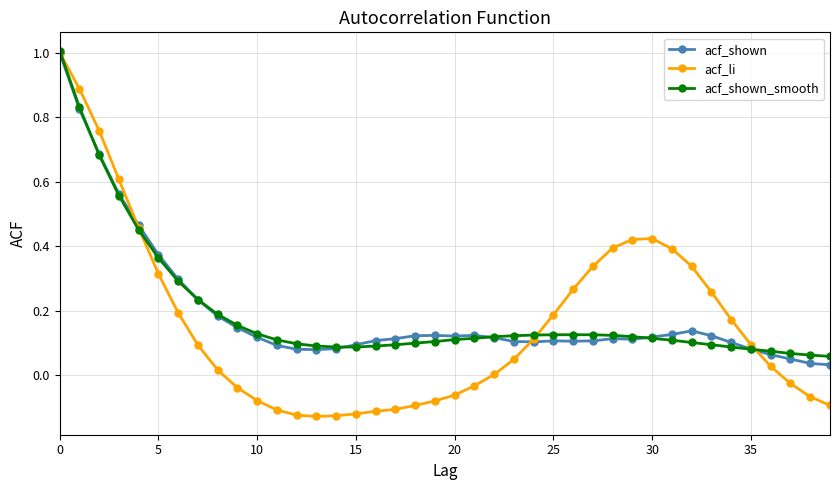

Which series has the largest range (max minus min)?

acf_li